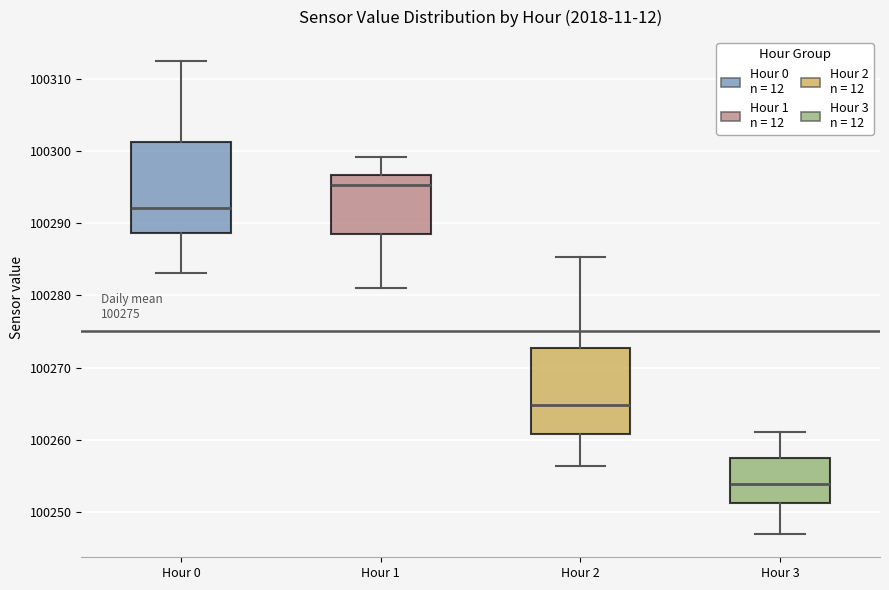

Where does the median line of the box for Hour 0 sit on the y-axis? The values are not printed on the chart, so give them approximately, as read against the axis.

100292